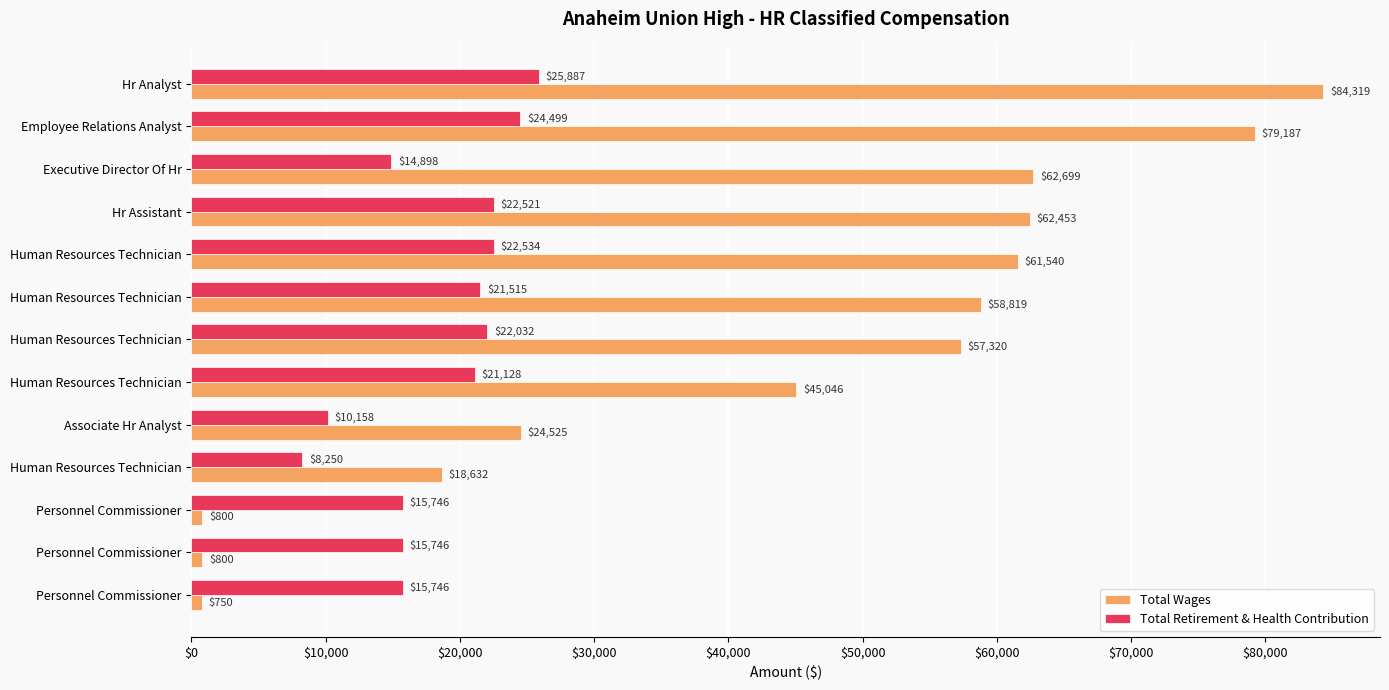

What are all the series names shown in the legend?

Total Wages, Total Retirement & Health Contribution